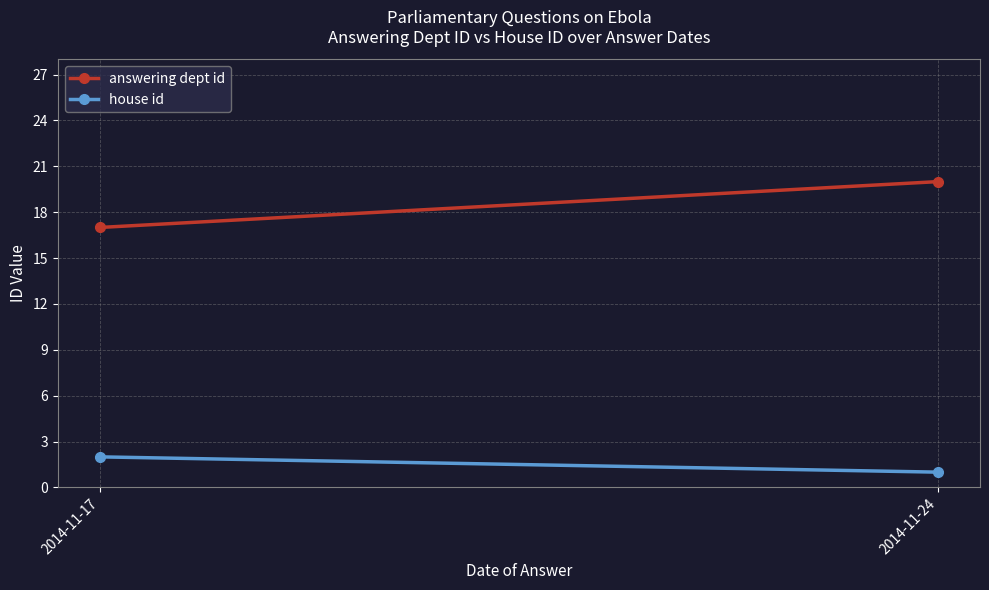

Reading right to left, list all the values displayed in this chart.

answering dept id: 2014-11-24=20	2014-11-17=17
house id: 2014-11-24=1	2014-11-17=2